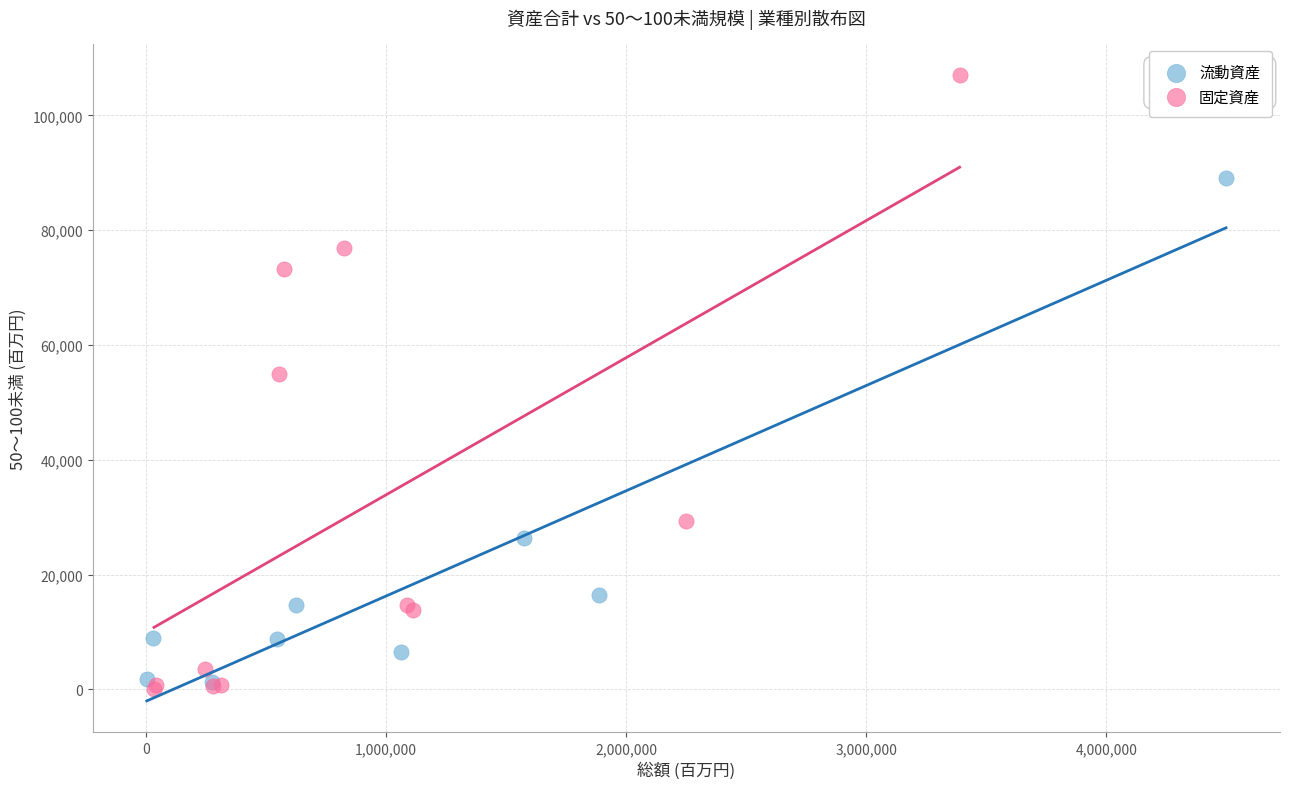

Which series reaches the maximum Y coordinate?

固定資産